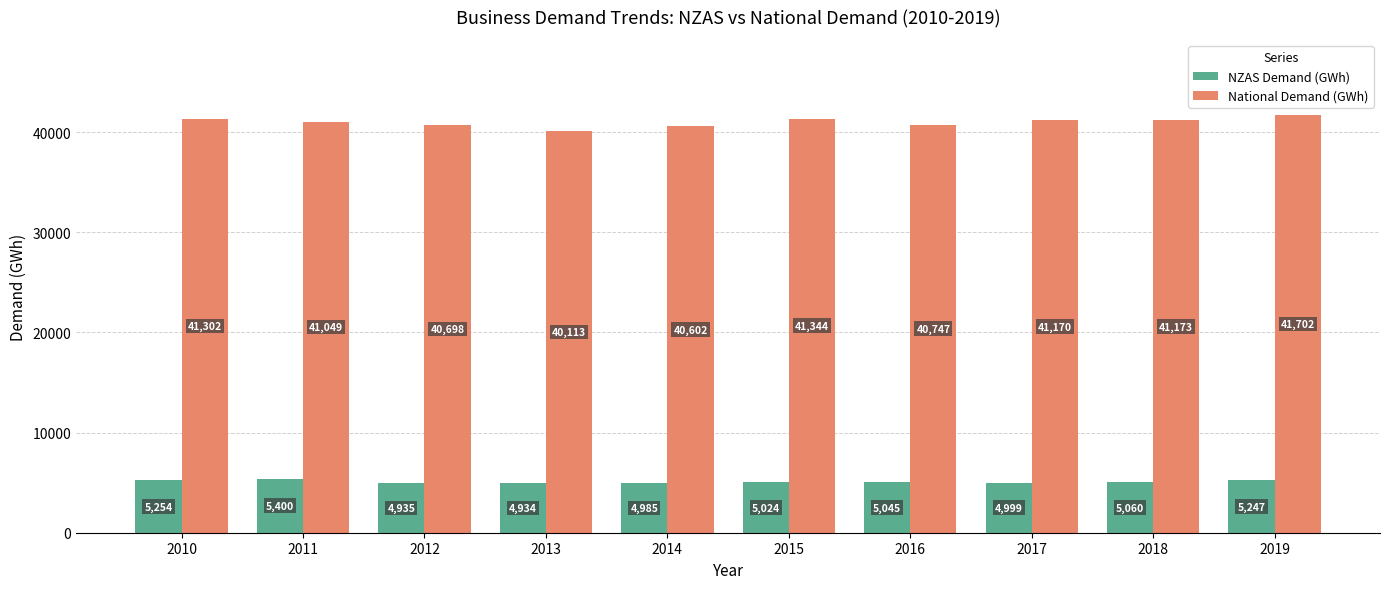

Count the number of data series in this chart.

2